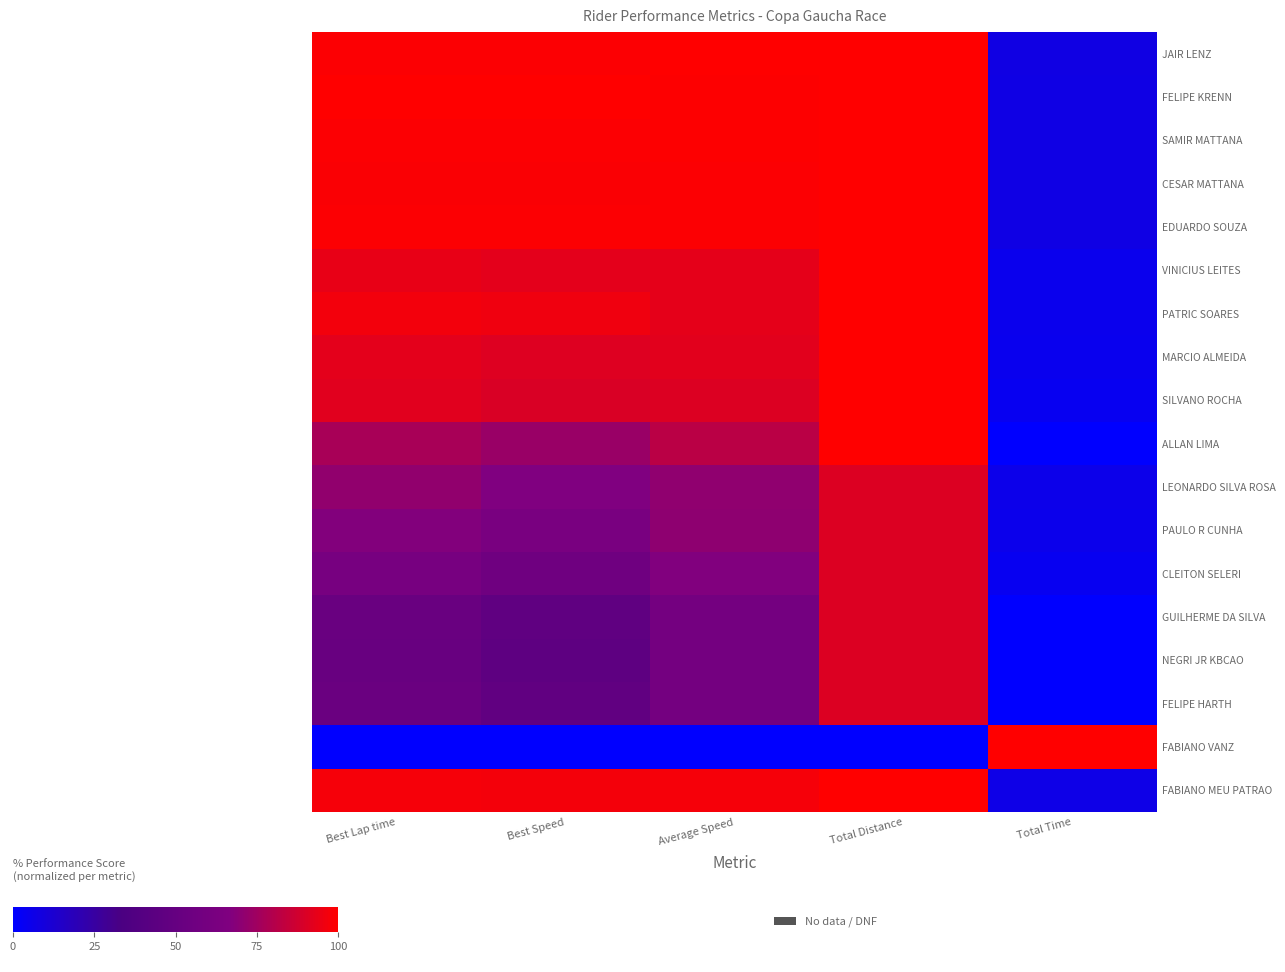

Reading right to left, what are all the values shown in this chart?

JAIR LENZ: Total Time=7.6	Total Distance=100.0	Average Speed=100.0	Best Speed=98.9	Best Lap time=99.1
FELIPE KRENN: Total Time=7.4	Total Distance=100.0	Average Speed=99.5	Best Speed=100.0	Best Lap time=100.0
SAMIR MATTANA: Total Time=7.3	Total Distance=100.0	Average Speed=99.4	Best Speed=98.9	Best Lap time=99.1
CESAR MATTANA: Total Time=7.2	Total Distance=100.0	Average Speed=99.2	Best Speed=98.4	Best Lap time=98.8
EDUARDO SOUZA: Total Time=7.2	Total Distance=100.0	Average Speed=99.0	Best Speed=98.9	Best Lap time=99.1
VINICIUS LEITES: Total Time=4.8	Total Distance=100.0	Average Speed=93.3	Best Speed=92.7	Best Lap time=94.1
PATRIC SOARES: Total Time=4.8	Total Distance=100.0	Average Speed=93.3	Best Speed=95.9	Best Lap time=96.7
MARCIO ALMEIDA: Total Time=4.5	Total Distance=100.0	Average Speed=92.4	Best Speed=91.1	Best Lap time=92.8
SILVANO ROCHA: Total Time=3.8	Total Distance=100.0	Average Speed=90.7	Best Speed=89.9	Best Lap time=91.8
ALLAN LIMA: Total Time=0.0	Total Distance=100.0	Average Speed=82.0	Best Speed=73.0	Best Lap time=77.3
LEONARDO SILVA ROSA: Total Time=5.6	Total Distance=90.9	Average Speed=71.1	Best Speed=66.5	Best Lap time=71.4
PAULO R CUNHA: Total Time=5.3	Total Distance=90.9	Average Speed=70.5	Best Speed=62.2	Best Lap time=67.4
CLEITON SELERI: Total Time=3.8	Total Distance=90.9	Average Speed=67.1	Best Speed=56.0	Best Lap time=61.5
GUILHERME DA SILVA: Total Time=0.1	Total Distance=90.9	Average Speed=59.1	Best Speed=46.7	Best Lap time=52.4
NEGRI JR KBCAO: Total Time=0.1	Total Distance=90.9	Average Speed=59.0	Best Speed=45.9	Best Lap time=51.6
FELIPE HARTH: Total Time=0.1	Total Distance=90.9	Average Speed=59.0	Best Speed=47.3	Best Lap time=53.0
FABIANO VANZ: Total Time=100.0	Total Distance=0.0	Average Speed=0.0	Best Speed=0.0	Best Lap time=0.0
FABIANO MEU PATRAO: Total Time=6.6	Total Distance=100.0	Average Speed=97.6	Best Speed=97.0	Best Lap time=97.6